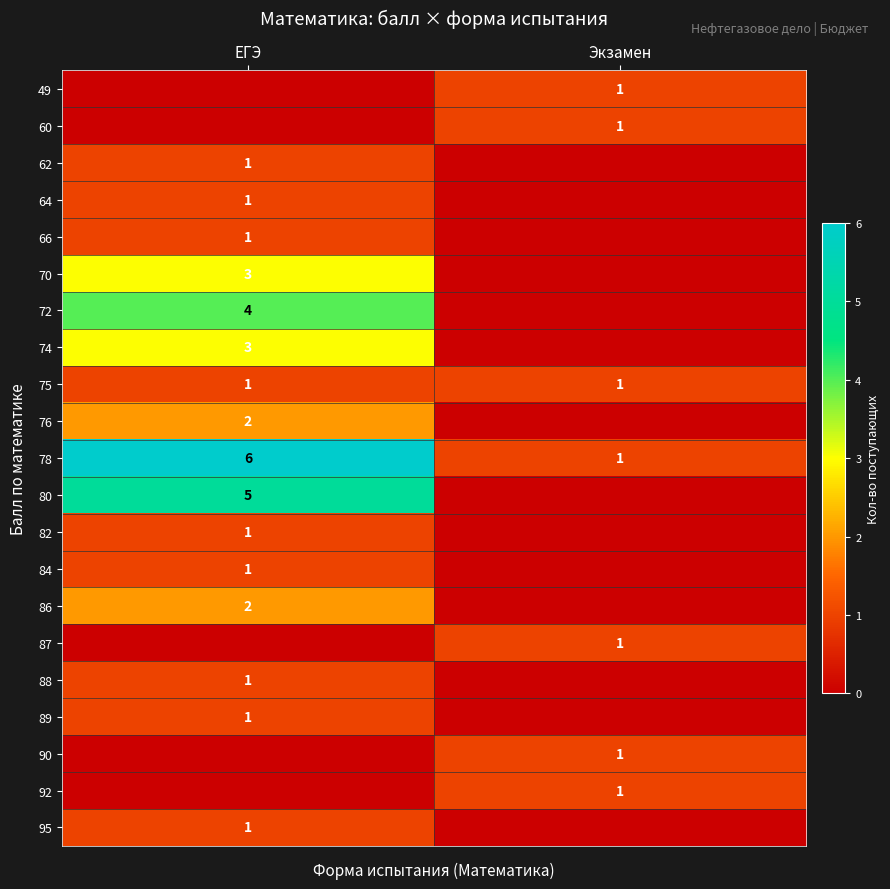

The value of 82 at ЕГЭ is 1. True or false?

True